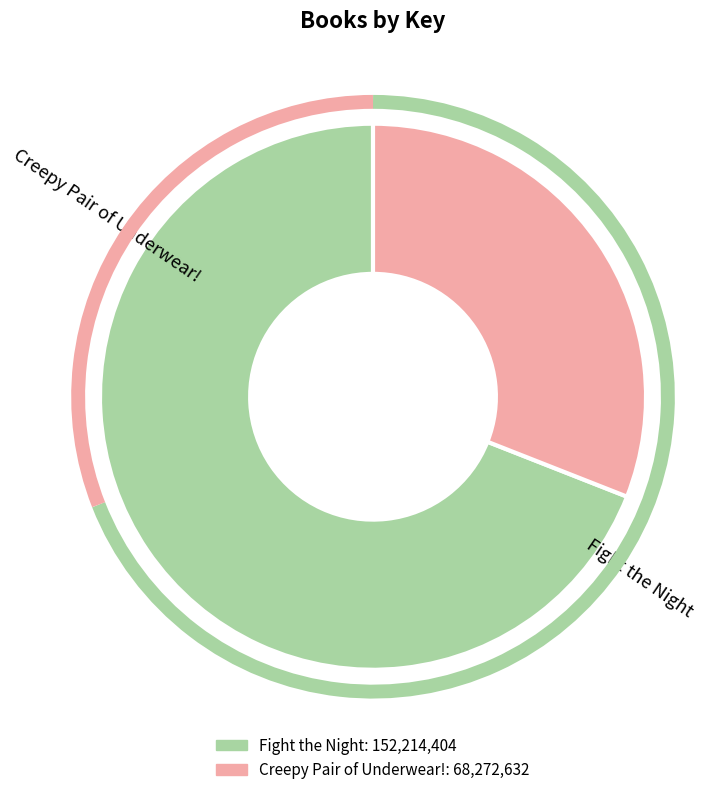

True or false: Fight the Night accounts for 63% of the total.

False